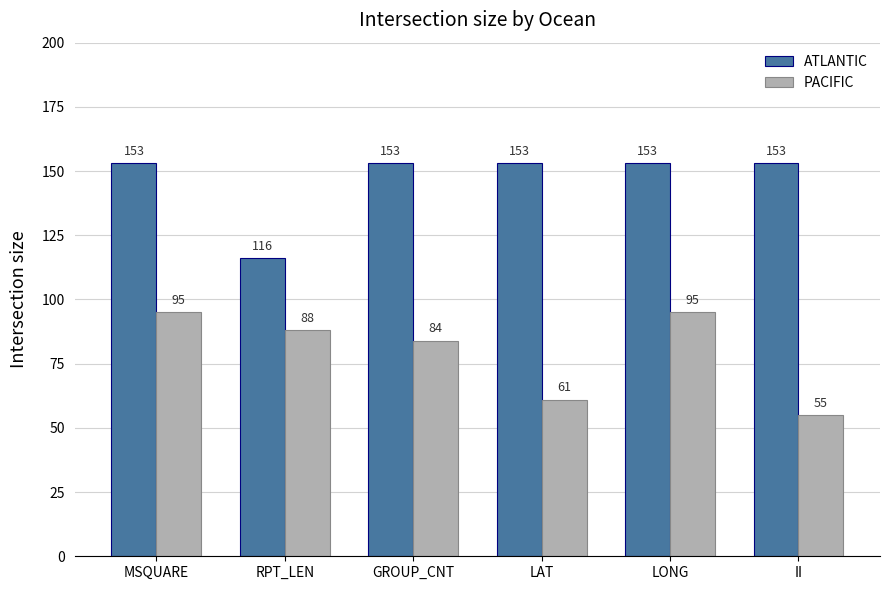

Is the value of PACIFIC at MSQUARE greater than the value of ATLANTIC at GROUP_CNT?

No